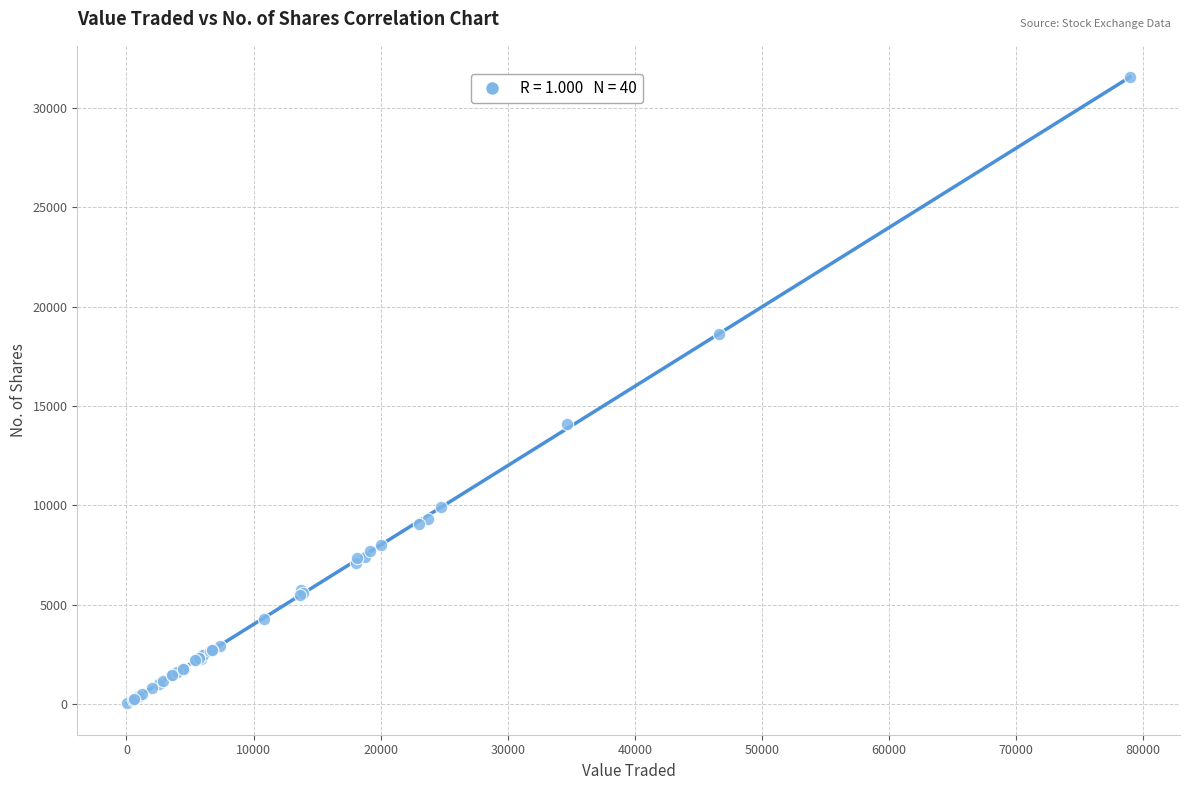

What Y value in the scatter plot is closest to 15790?

14101